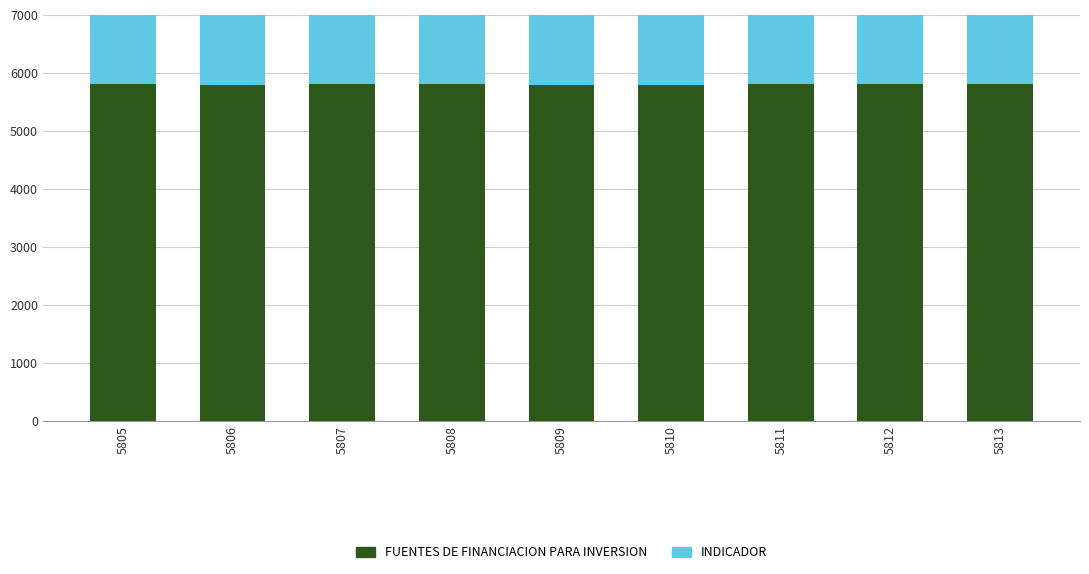

At how many categories does at least one series exceed 5772?

9